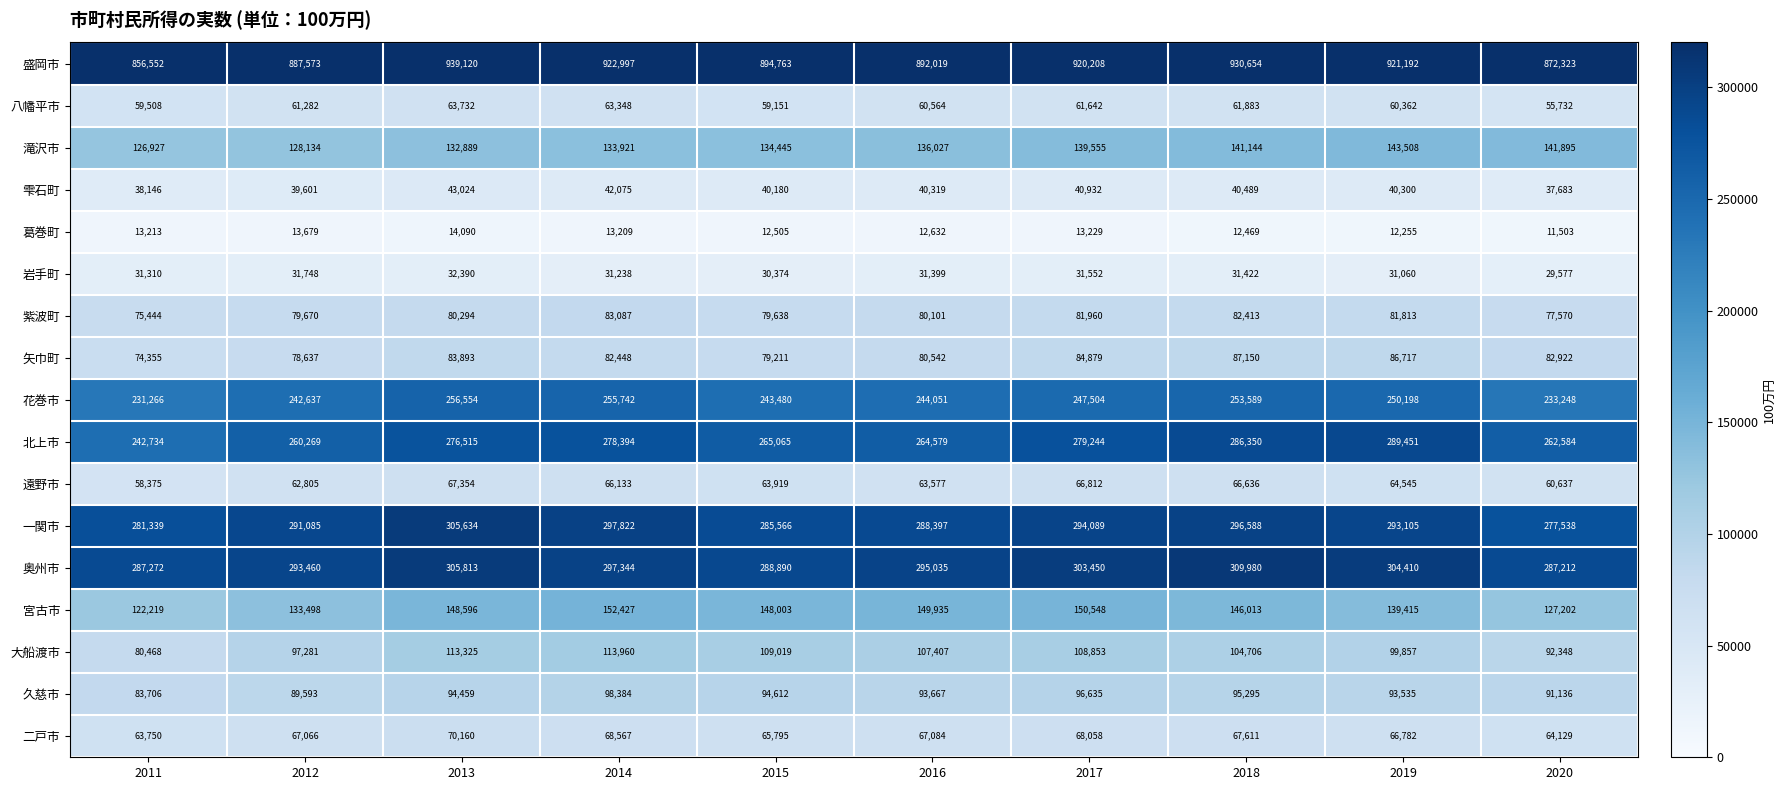

What is the total value across all series at 2015?

2894616